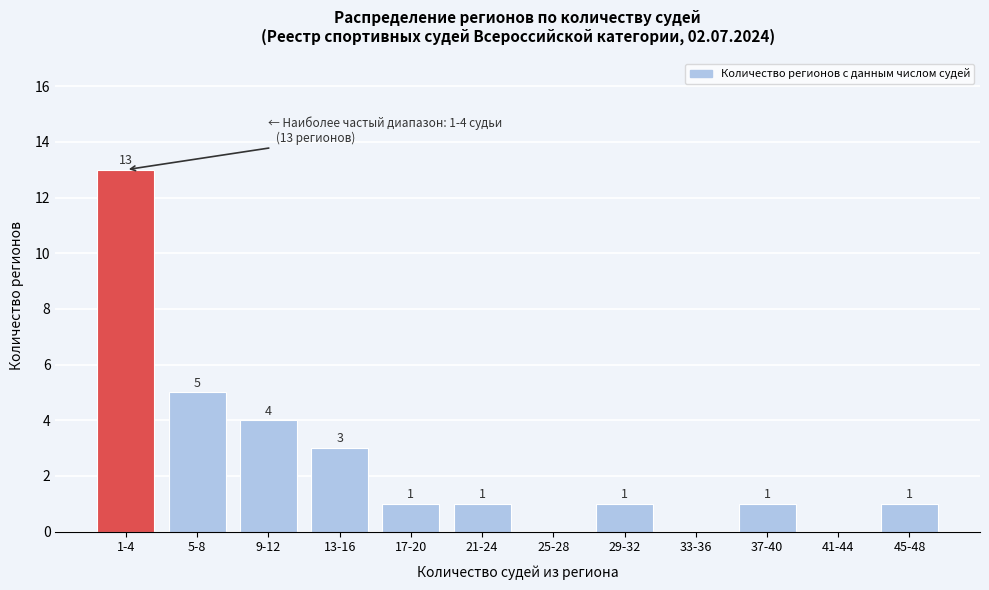

Reading left to right, extract all data points from this chart.

1-4=13	5-8=5	9-12=4	13-16=3	17-20=1	21-24=1	25-28=0	29-32=1	33-36=0	37-40=1	41-44=0	45-48=1